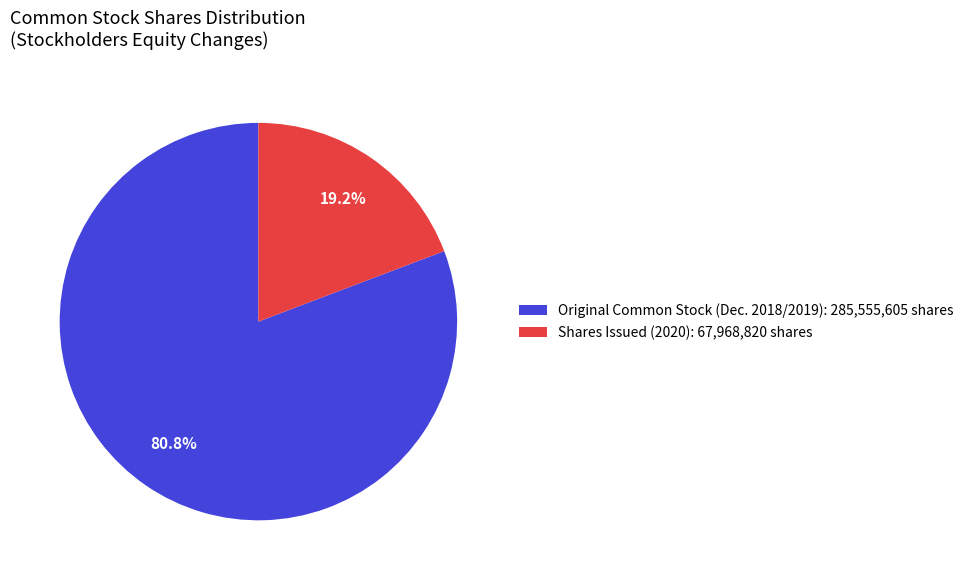

Rank the categories by value from highest to lowest.

Original Common Stock (Dec. 2018/2019): 285,555,605 shares, Shares Issued (2020): 67,968,820 shares